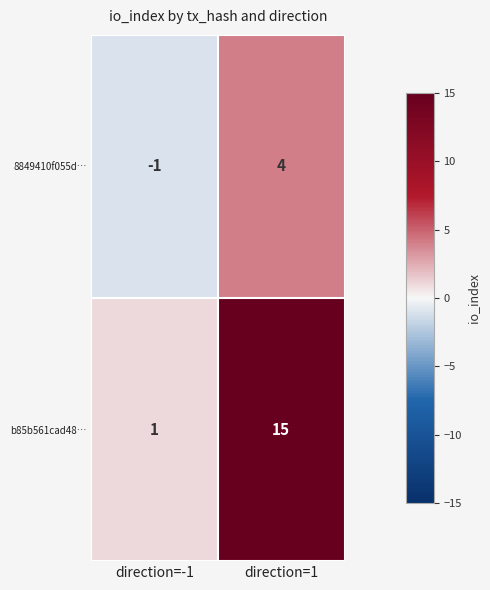

Rank the series at direction=-1 from highest to lowest value.

b85b561cad48…, 8849410f055d…